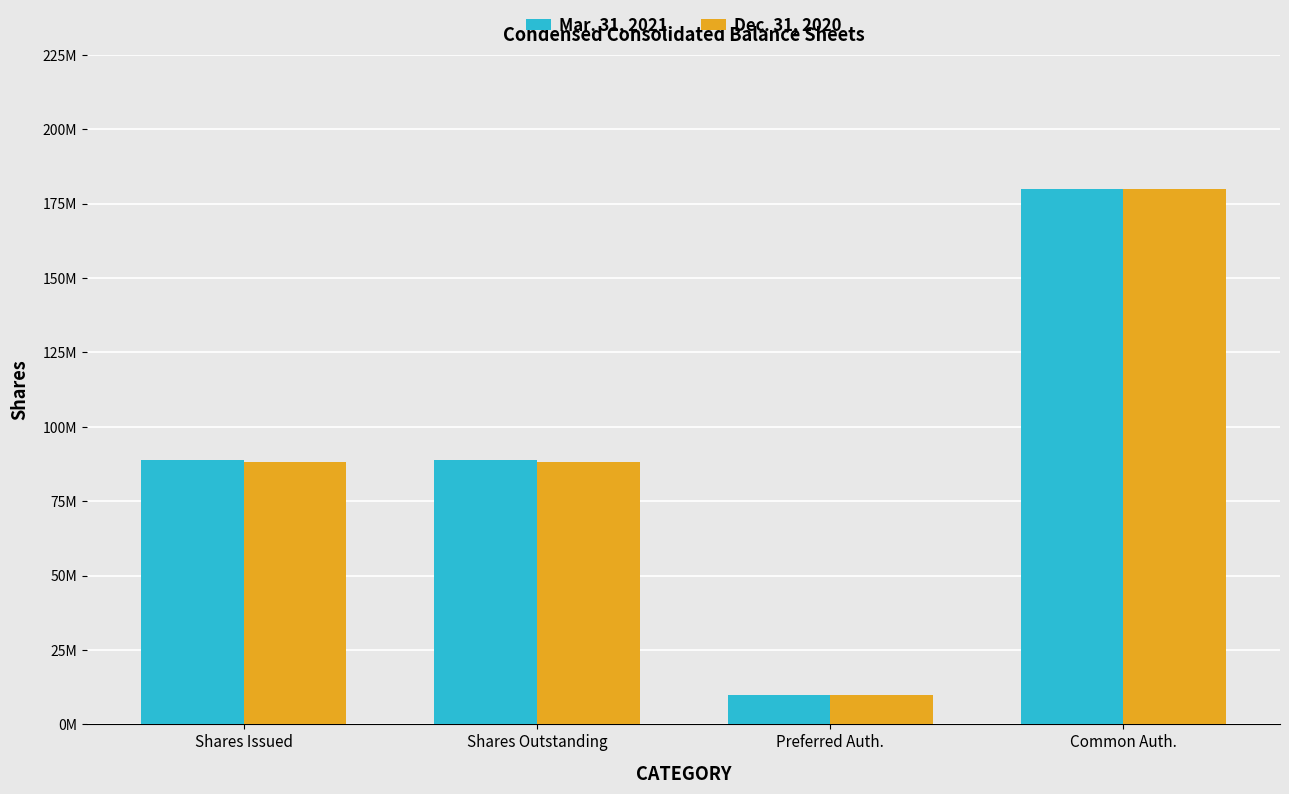

What is the sum of all Mar. 31, 2021 values?

367459054